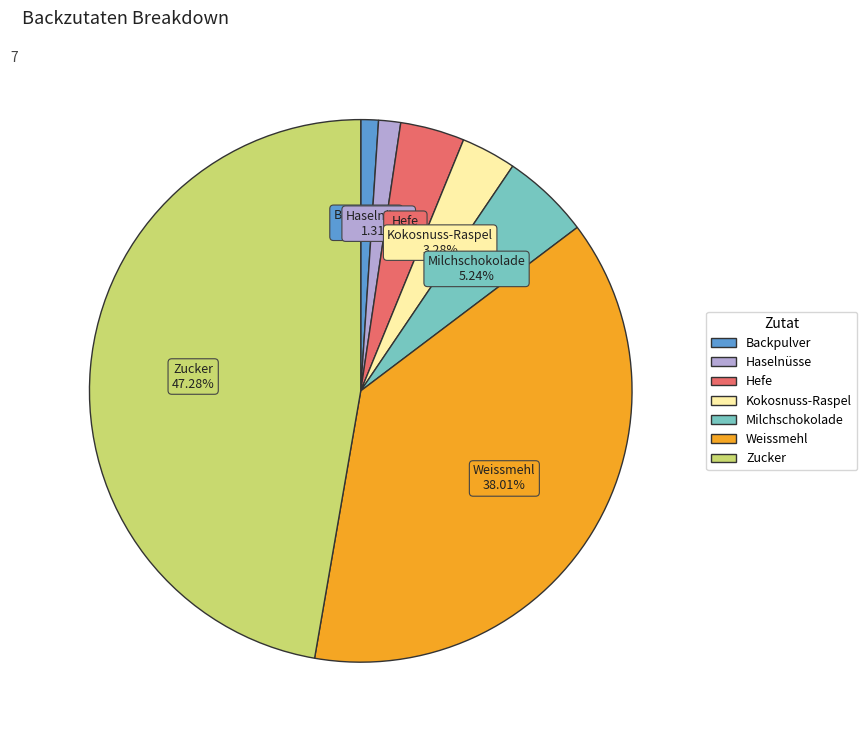

Does any single category account for the majority?

No